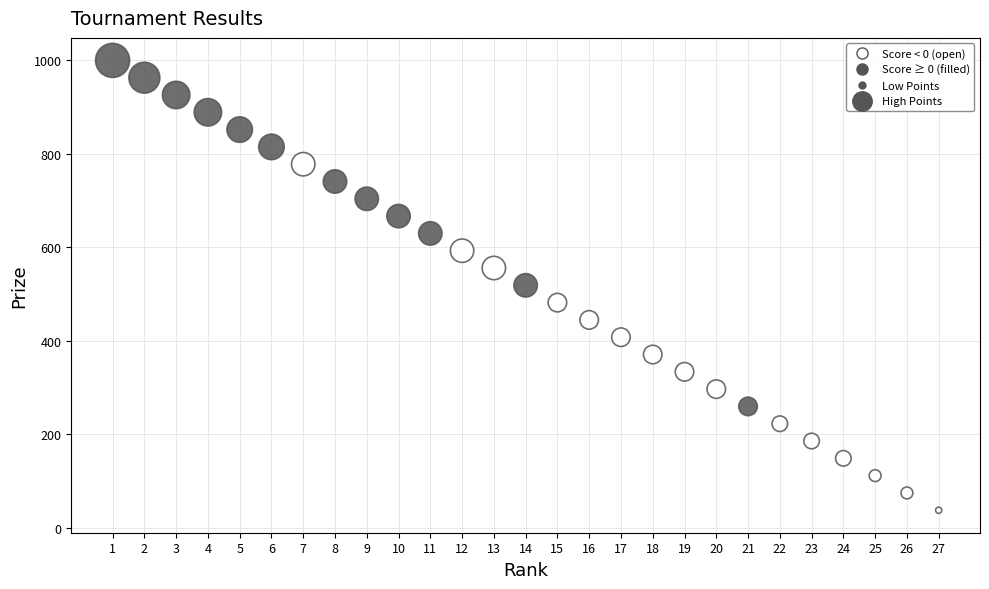

What is the range of Y values (max minus min)?

962